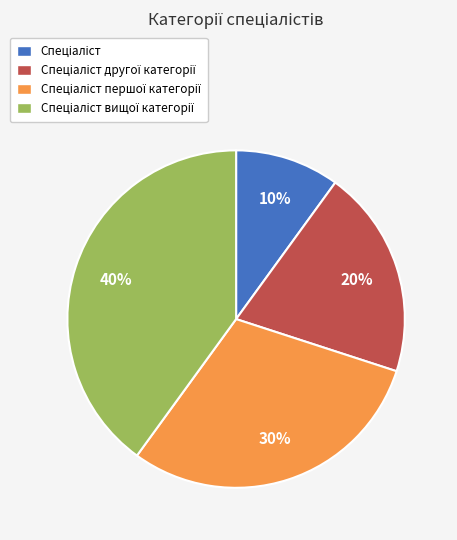

To the nearest percent, what is the difference between the largest and smallest slice percentages?

30%